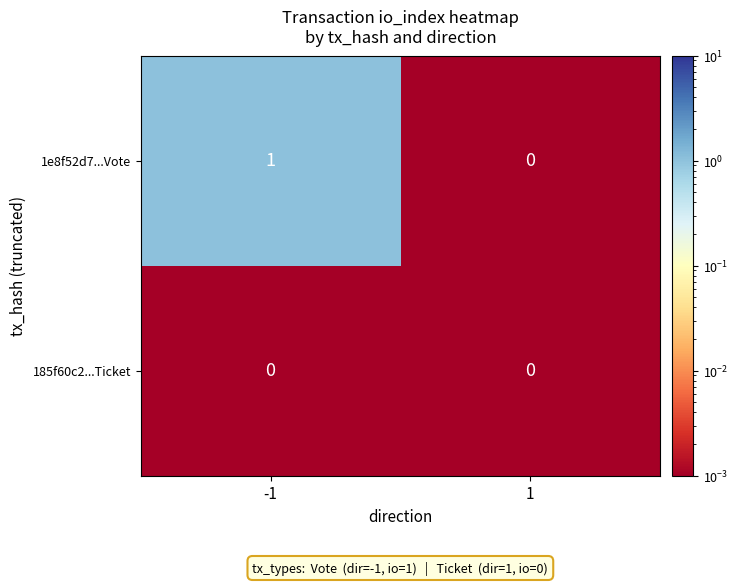

Reading left to right, list all the values displayed in this chart.

1e8f52d7...Vote: -1=1	1=0
185f60c2...Ticket: -1=0	1=0